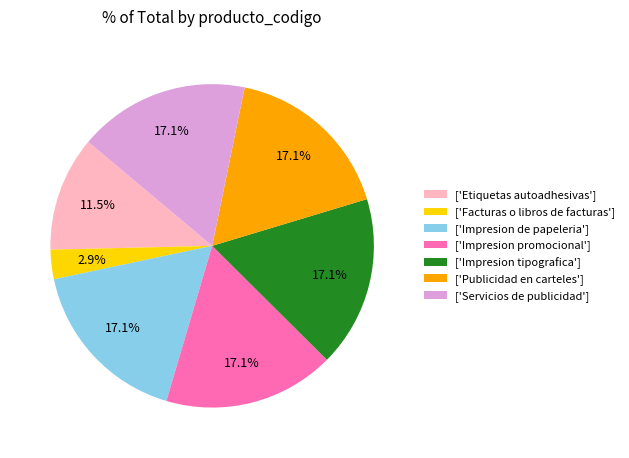

What percentage do ['Impresion tipografica'] and ['Etiquetas autoadhesivas'] together represent?

28.6%